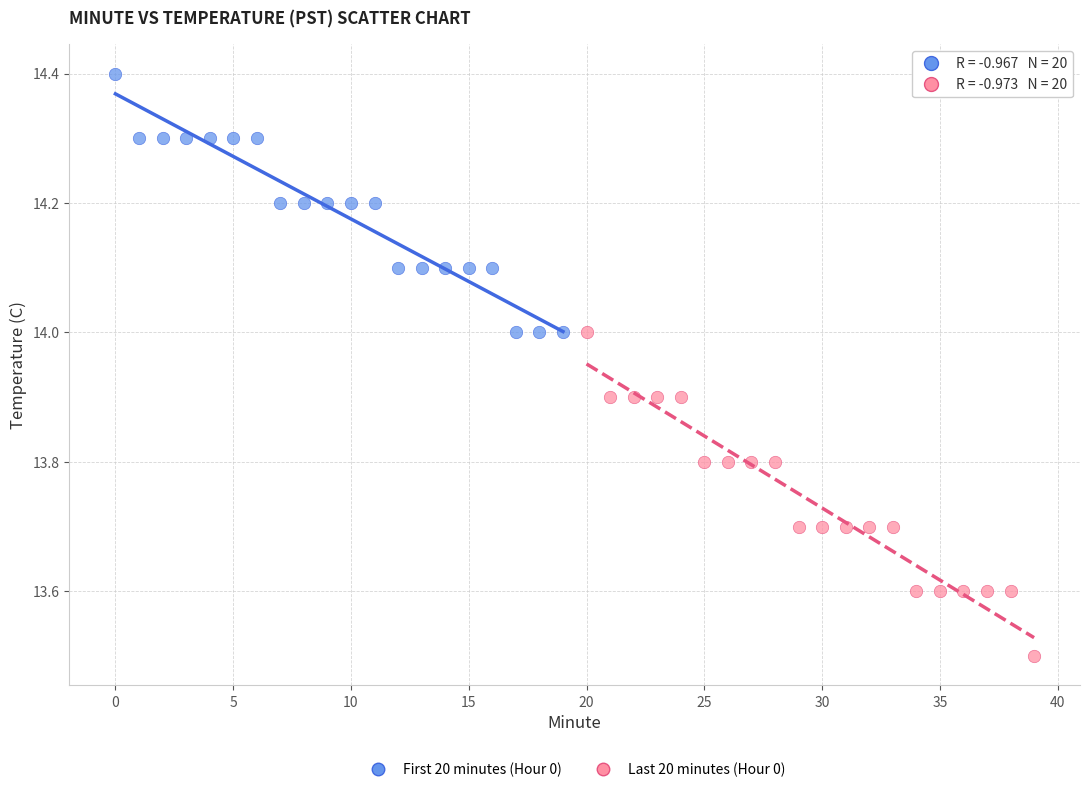

Which series contains the highest Y value?

First 20 minutes (Hour 0)